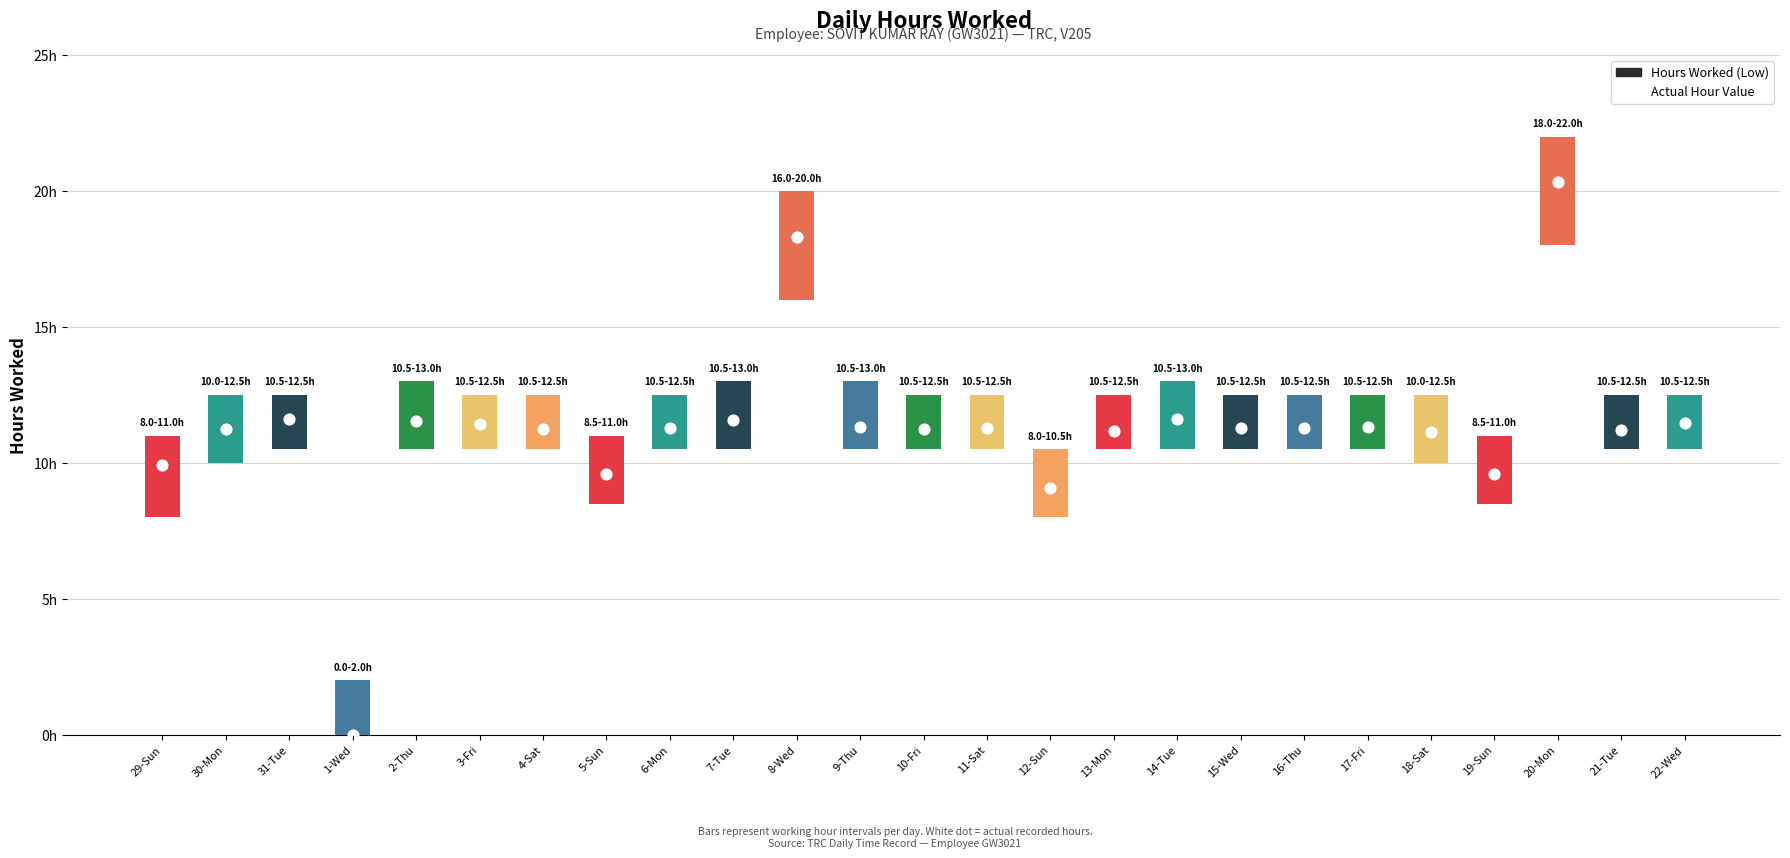

At which category is the sum across all series the highest?

20-Mon